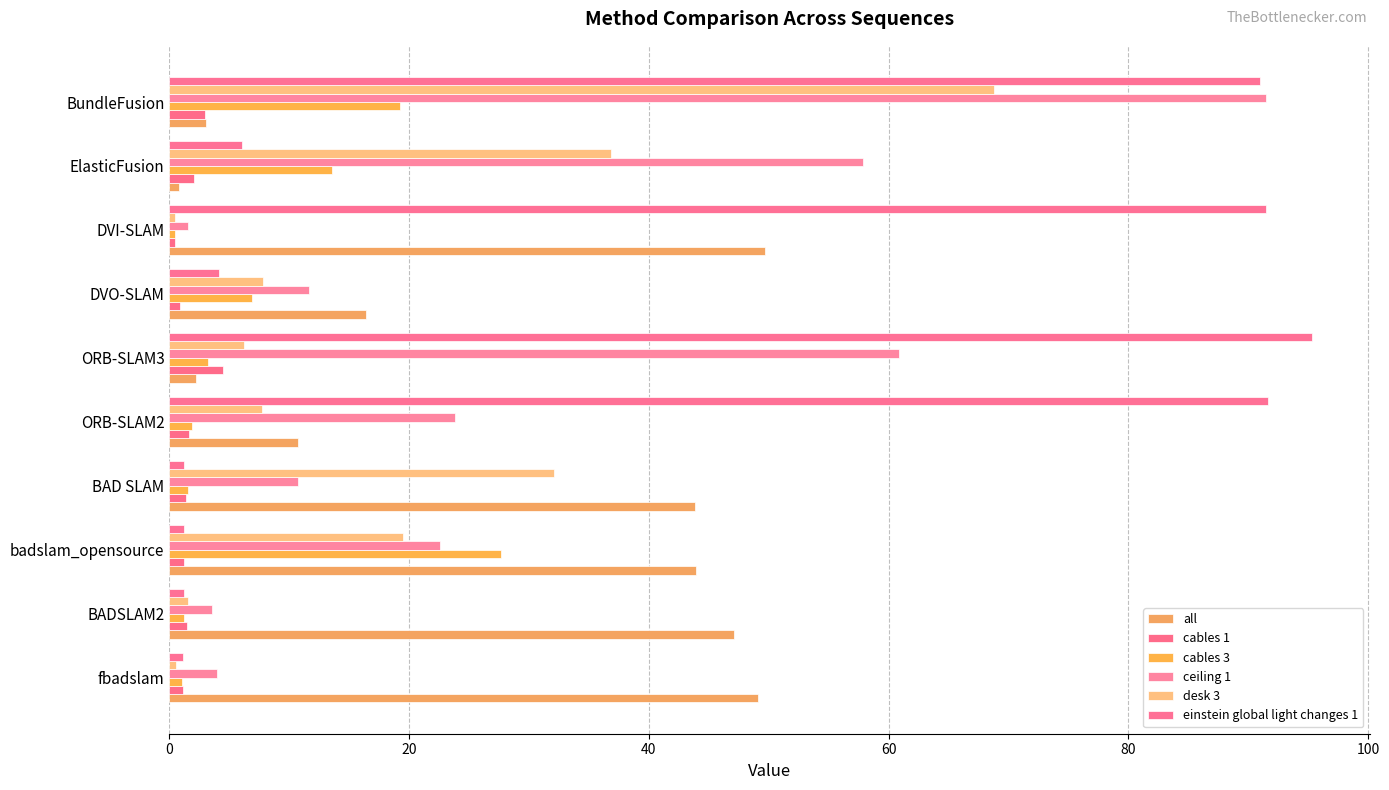

What is the difference between the maximum and minimum values in the cables 1 series?

4.0